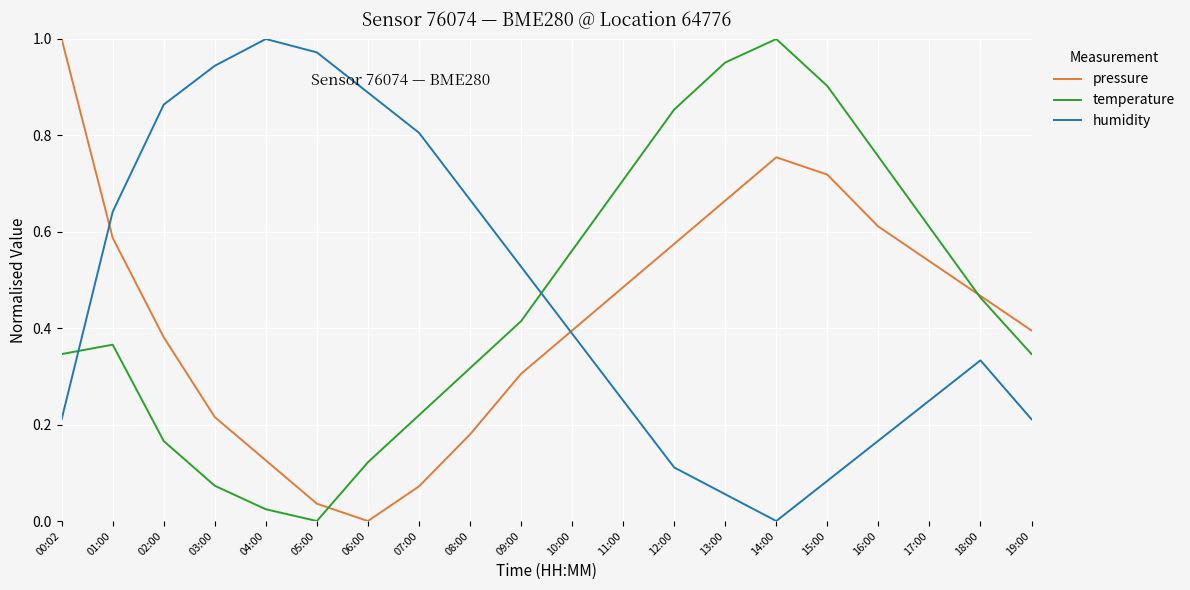

True or false: pressure has more than 1 interior local peaks.

False